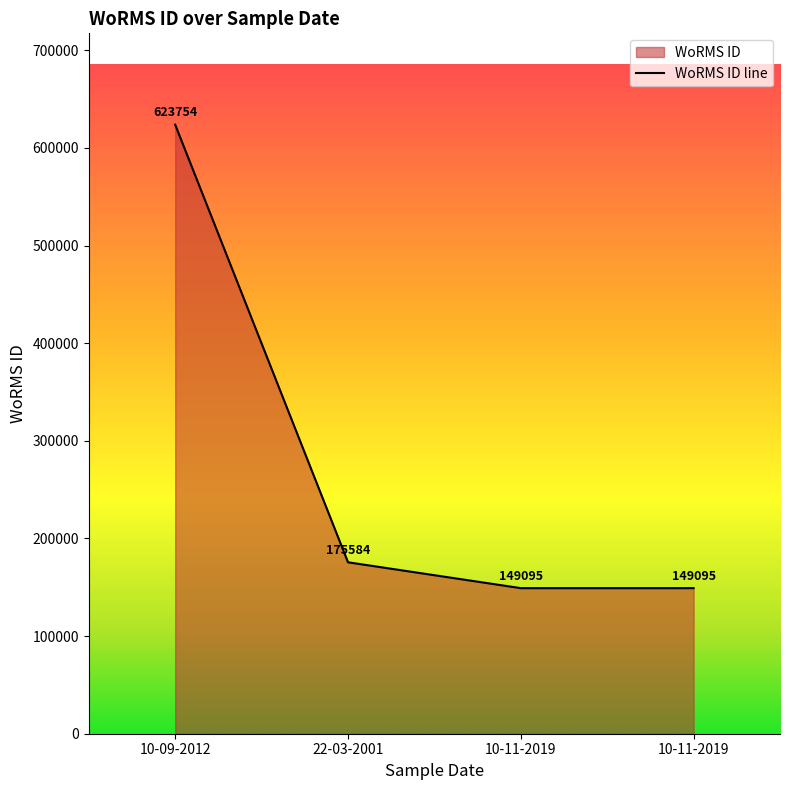

How many values are below 175584?

2